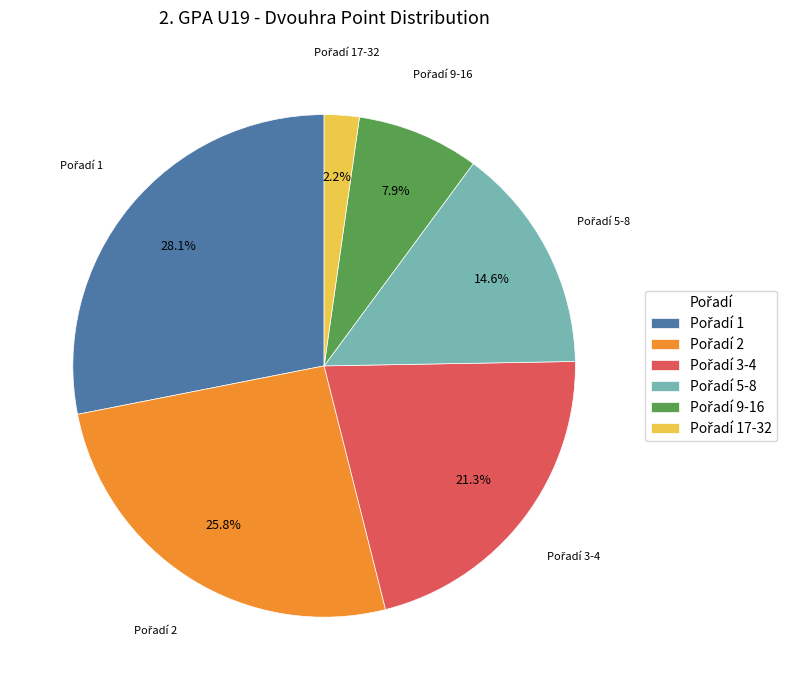

Is there a majority slice in this chart?

No